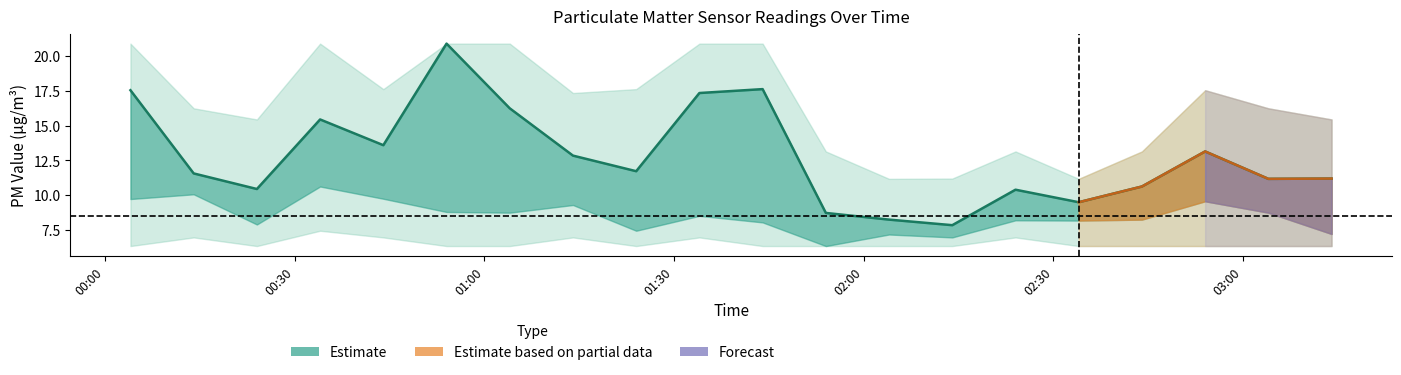

Reading left to right, transcribe all the data shown in this chart.

17.6	11.6	10.4	15.4	13.6	20.9	16.2	12.8	11.7	17.4	17.6	8.7	8.2	7.8	10.4	9.5	10.6	13.2	11.2	11.2